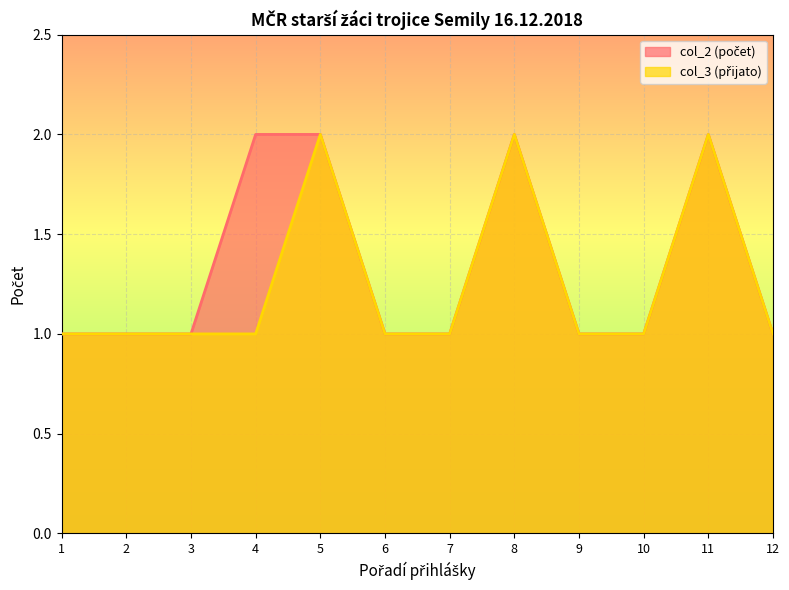

Rank the series by their average value, from highest to lowest.

col_2 (počet), col_3 (přijato)